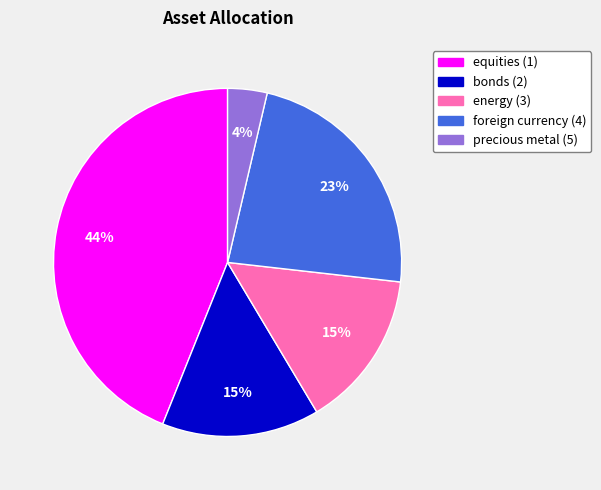

Is the sum of bonds (2) and foreign currency (4) greater than half?

No